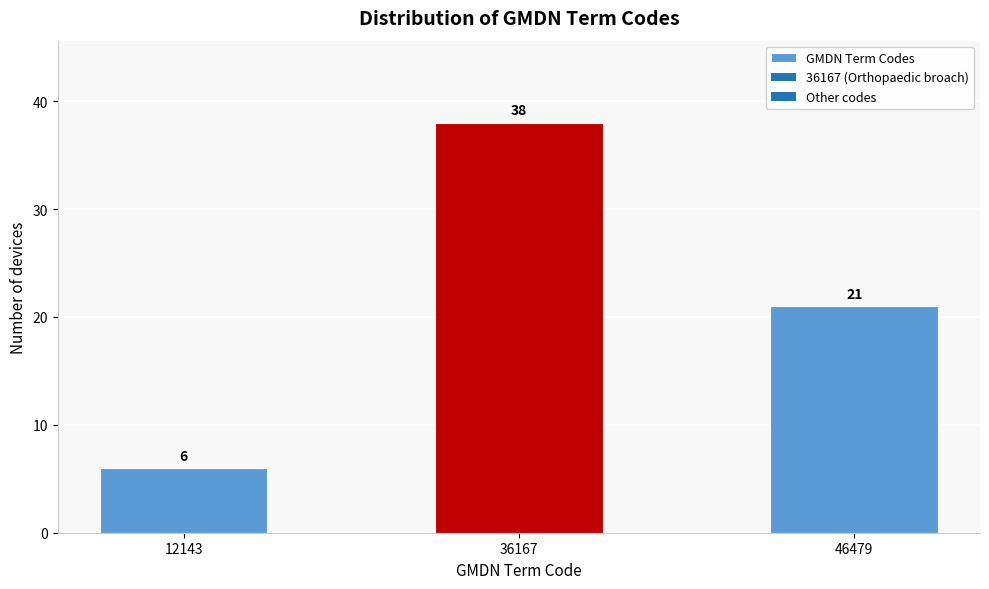

Reading left to right, extract all data points from this chart.

6	38	21